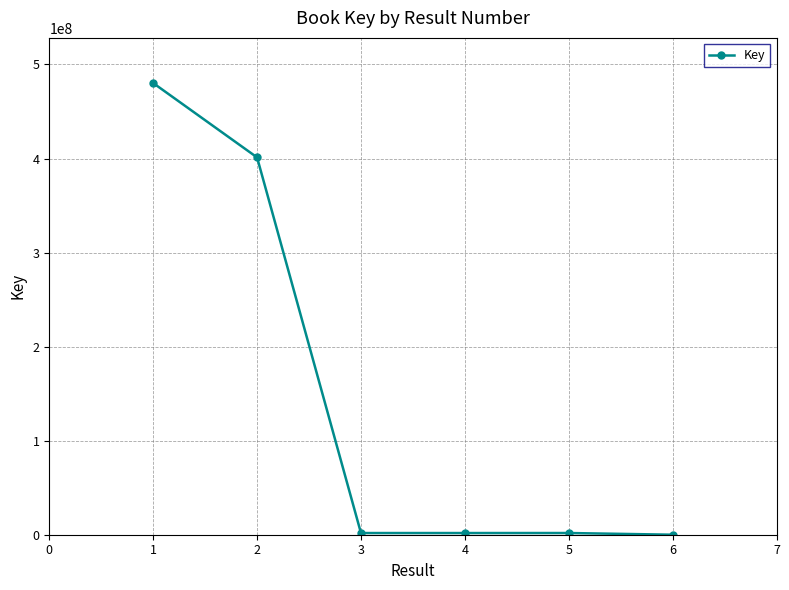

True or false: there are more than 2 points higher than both neighbors.

False